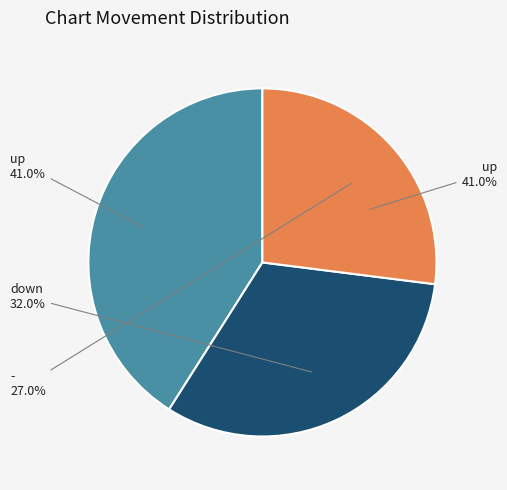

Is there a majority slice in this chart?

No